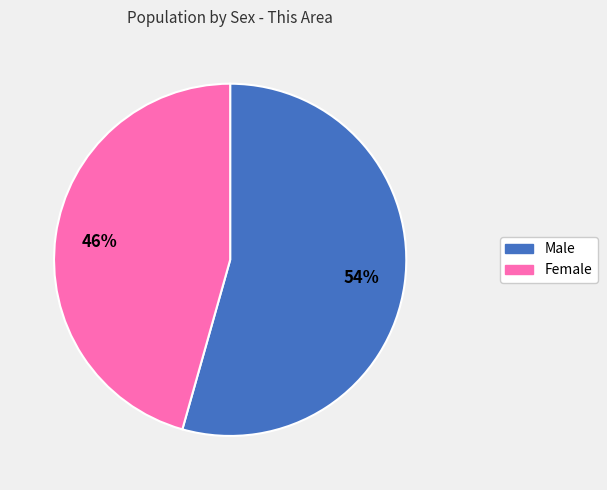

Which has a higher value, Male or Female?

Male